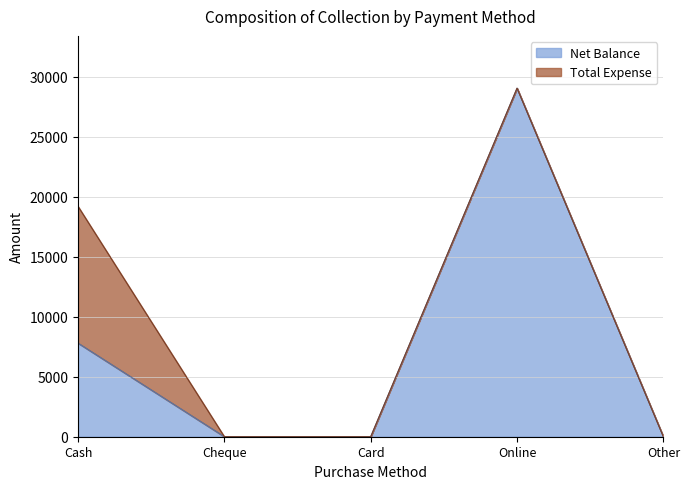

List the labels in order of value, largest first.

Online, Cash, Cheque, Card, Other